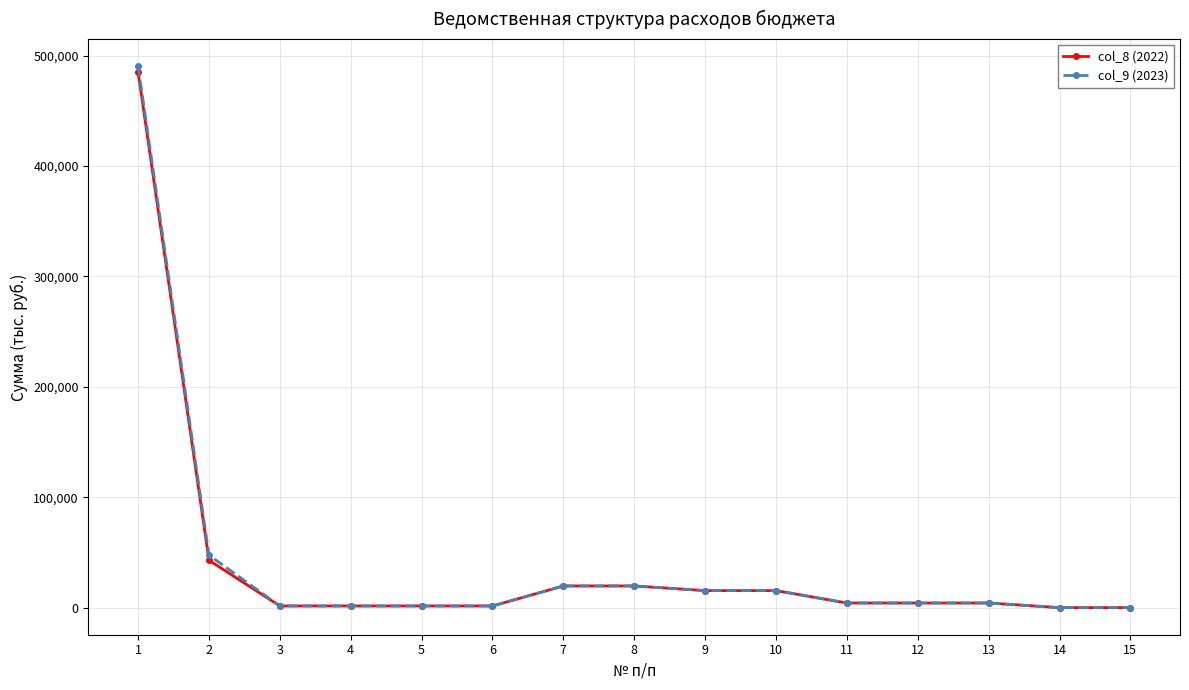

The value of col_8 (2022) at 10 is 15434.2. True or false?

True